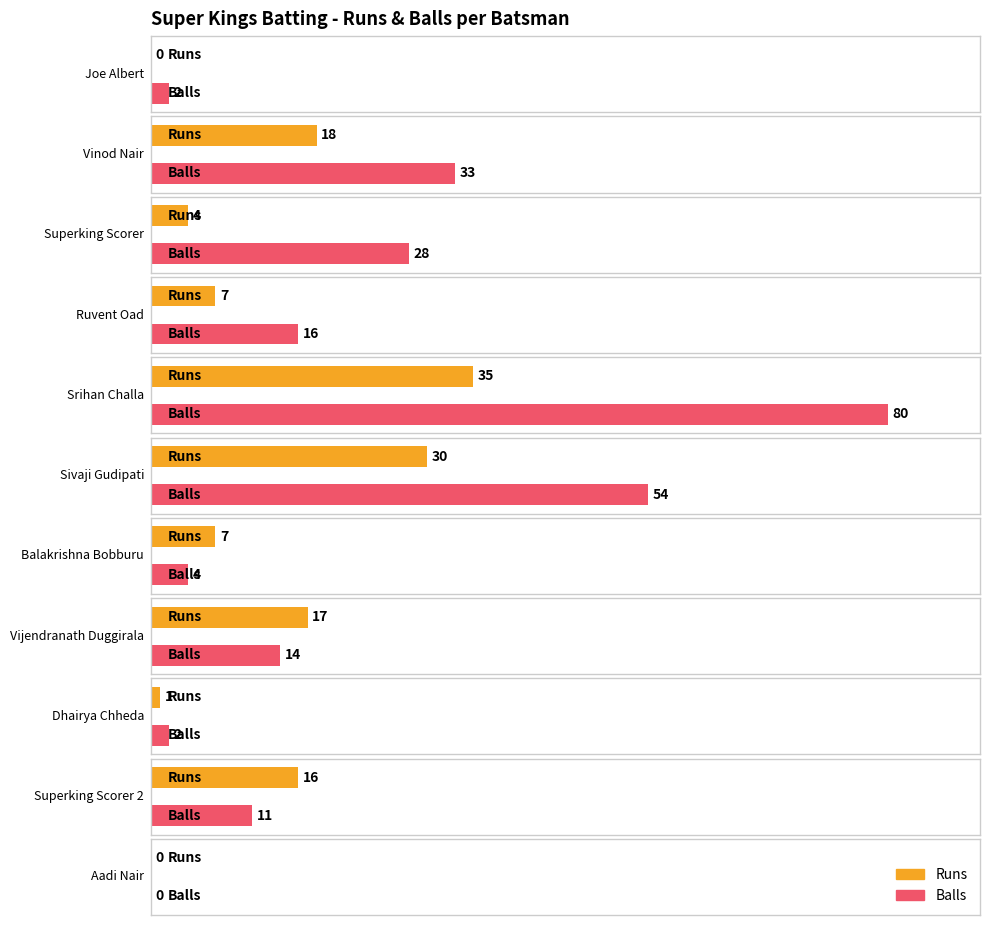

Which series changed the most between Superking Scorer and Aadi Nair?

Balls